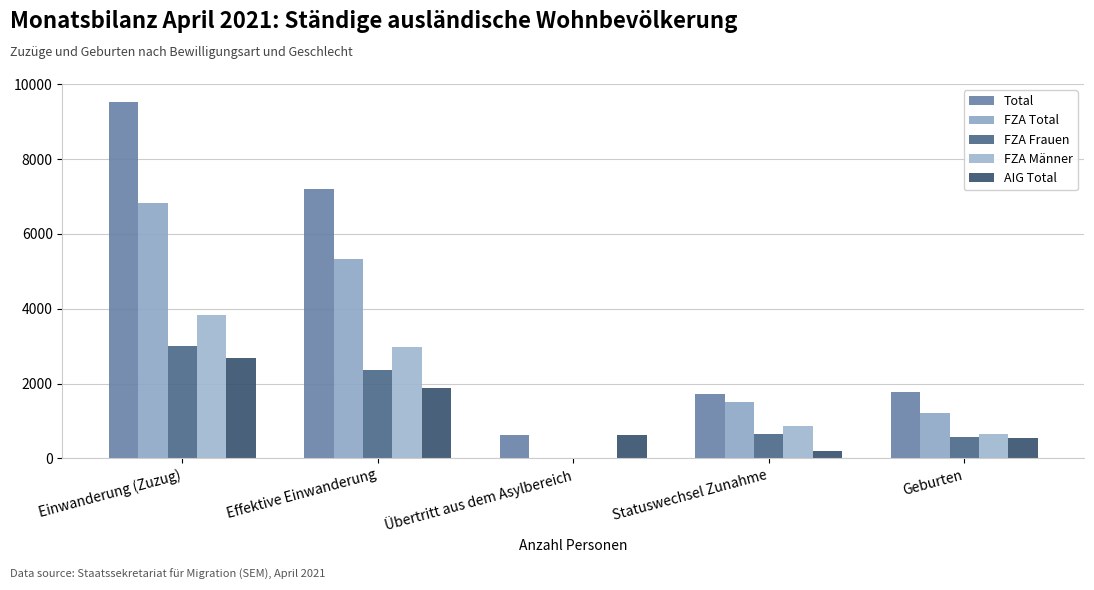

Is it true that AIG Total equals 616 at Übertritt aus dem Asylbereich?

True